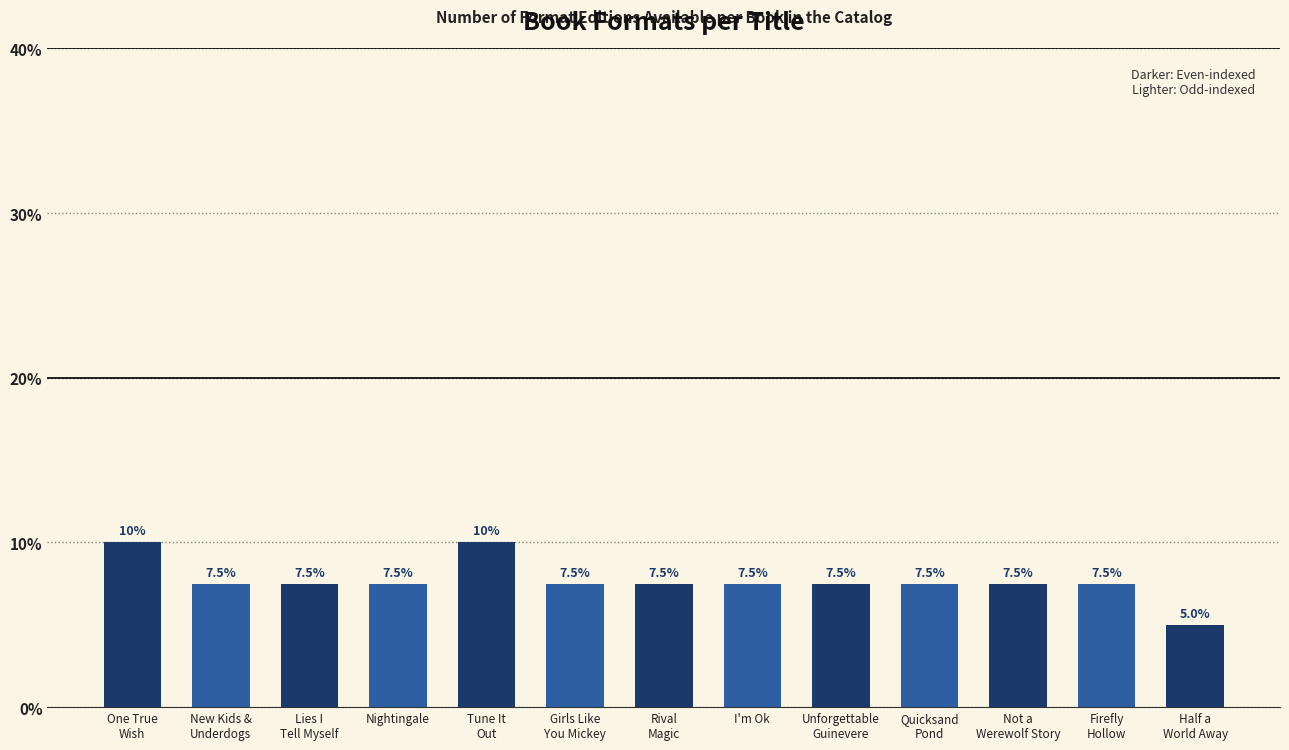

The value at Quicksand
Pond is 10.3. True or false?

False